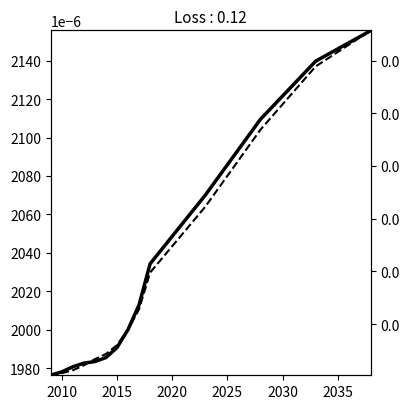

The value of Male_Total at 12 is 0.0. True or false?

False